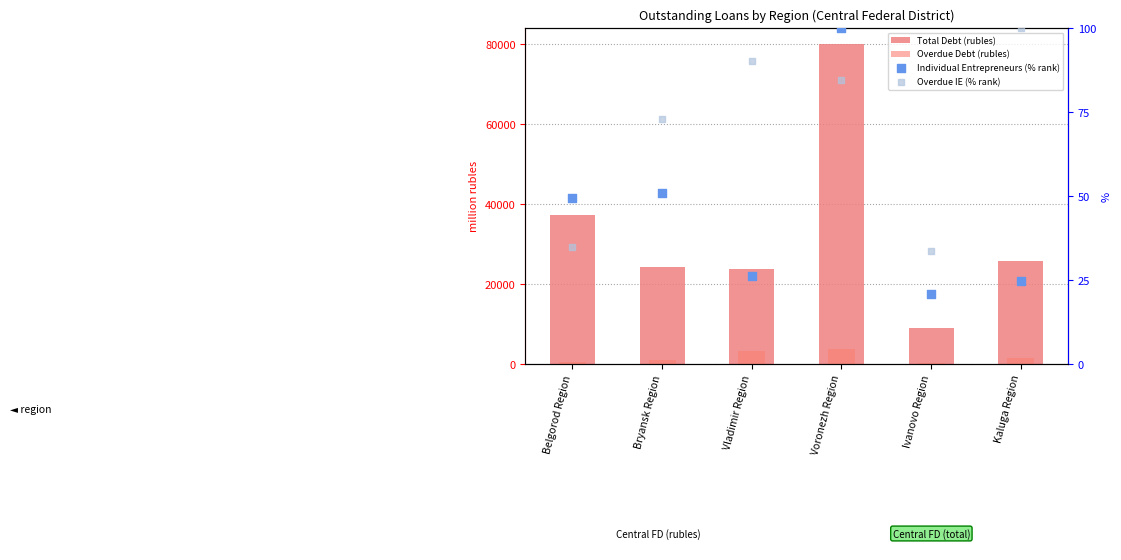

Is the value of Overdue Debt (rubles) at Bryansk Region greater than the value of Overdue IE (% rank) at Ivanovo Region?

Yes